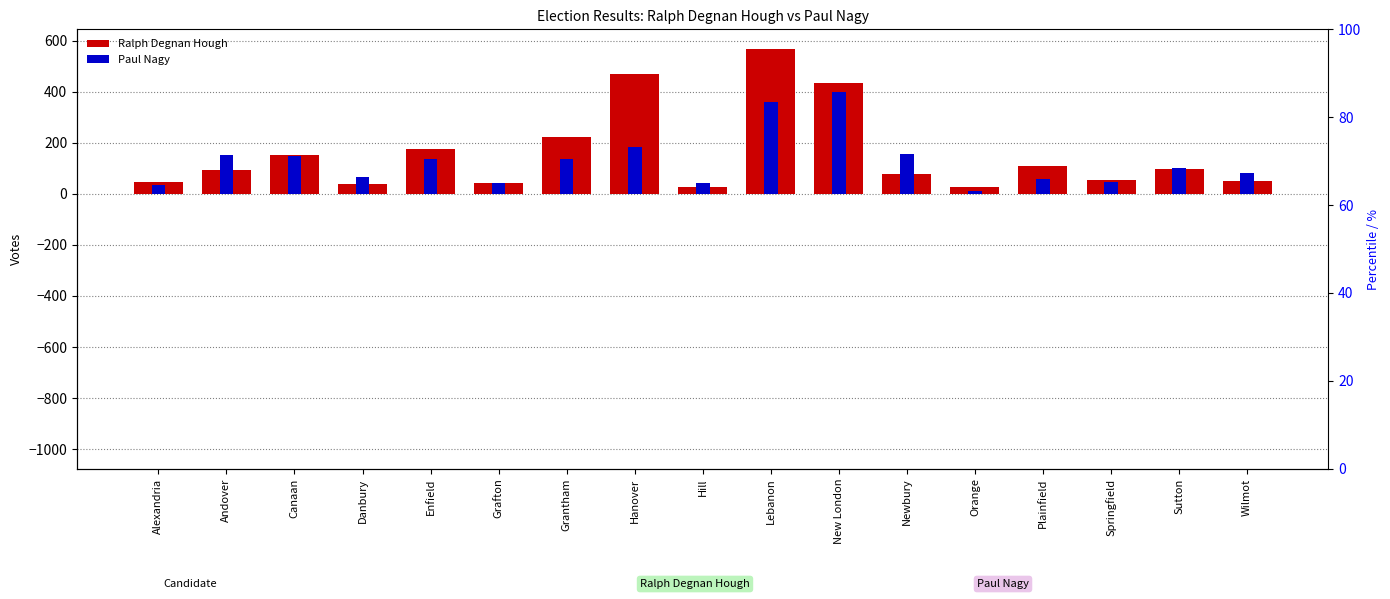

What is the greatest value displayed?

567